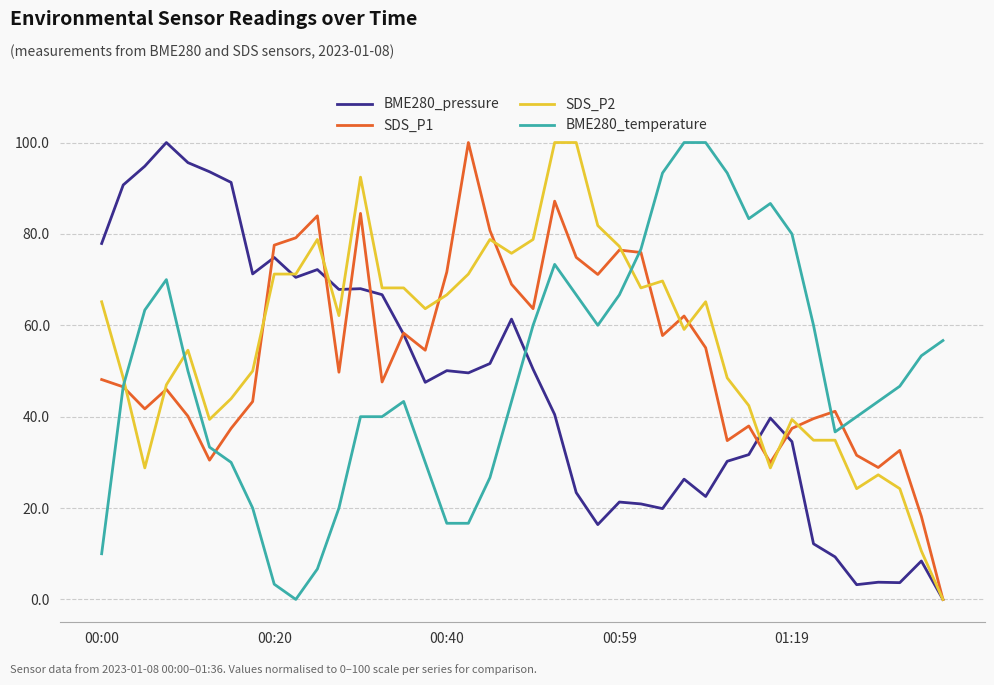

What is the difference between the second highest and second lowest values in the SDS_P2 series?

89.4